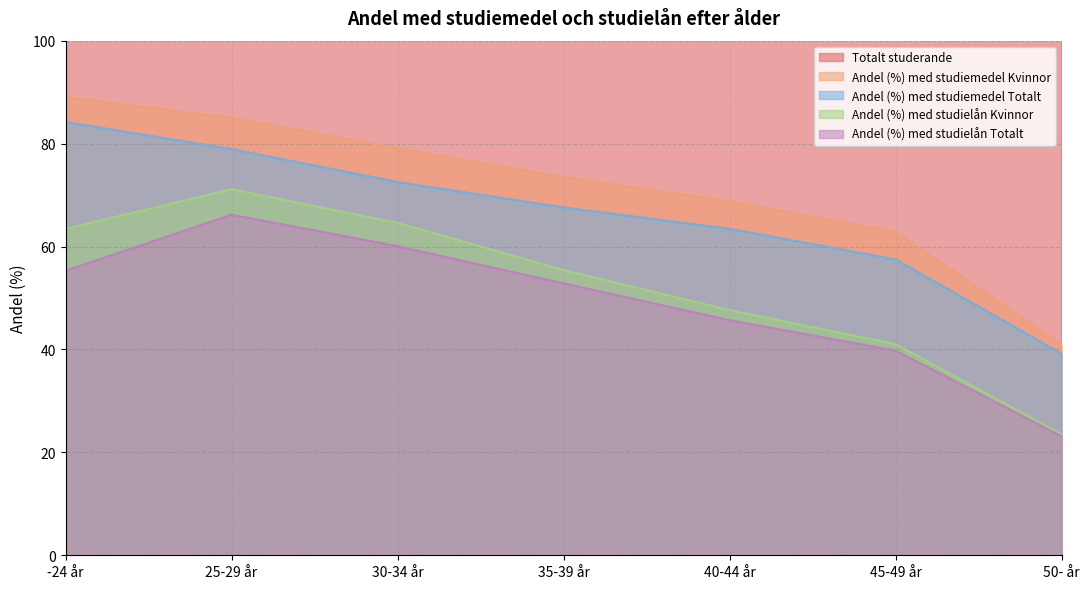

Rank the series at 50- år from lowest to highest value.

Andel (%) med studielån Totalt, Andel (%) med studielån Kvinnor, Andel (%) med studiemedel Totalt, Andel (%) med studiemedel Kvinnor, Totalt studerande